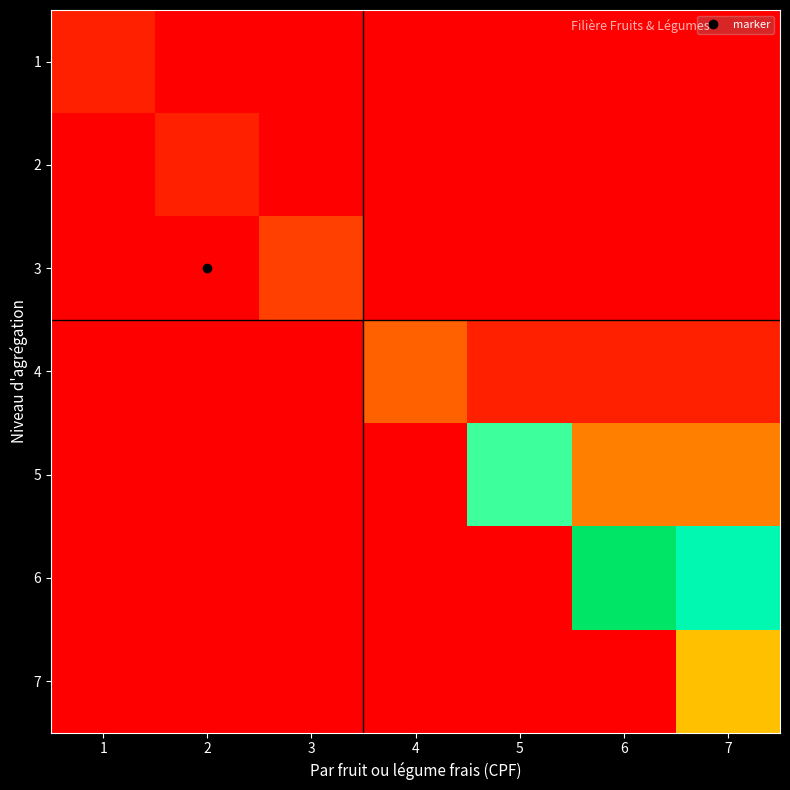

Reading left to right, transcribe all the data shown in this chart.

1: 1=0.1	2=0.0	3=0.0	4=0.0	5=0.0	6=0.0	7=0.0
2: 1=0.0	2=0.1	3=0.0	4=0.0	5=0.0	6=0.0	7=0.0
3: 1=0.0	2=0.0	3=0.1	4=0.0	5=0.0	6=0.0	7=0.0
4: 1=0.0	2=0.0	3=0.0	4=0.2	5=0.1	6=0.1	7=0.1
5: 1=0.0	2=0.0	3=0.0	4=0.0	5=0.7	6=0.2	7=0.2
6: 1=0.0	2=0.0	3=0.0	4=0.0	5=0.0	6=1.0	7=0.8
7: 1=0.0	2=0.0	3=0.0	4=0.0	5=0.0	6=0.0	7=0.4